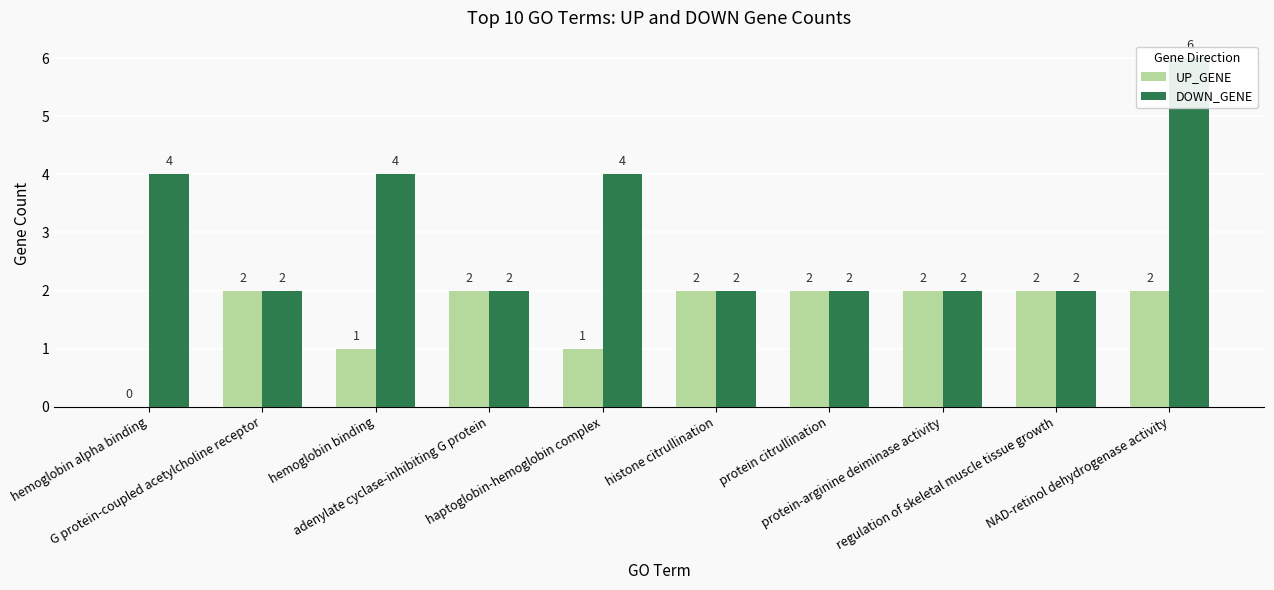

At which label does UP_GENE reach its minimum?

hemoglobin alpha binding